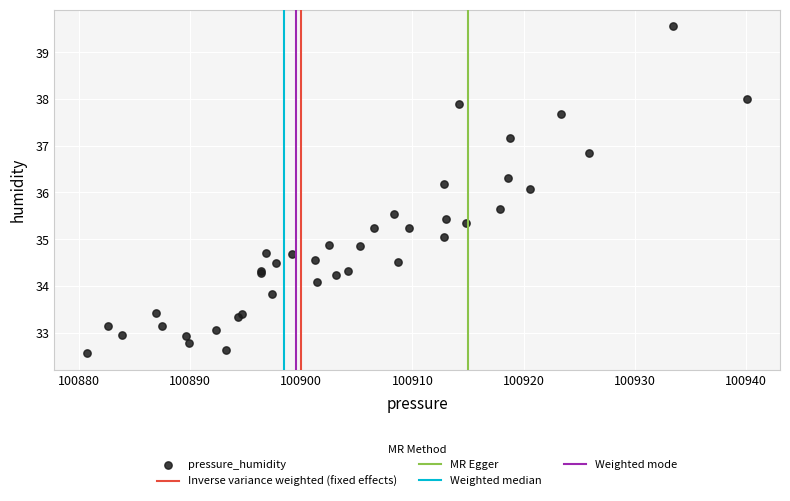

What Y value in the scatter plot is closest to 36?

36.1